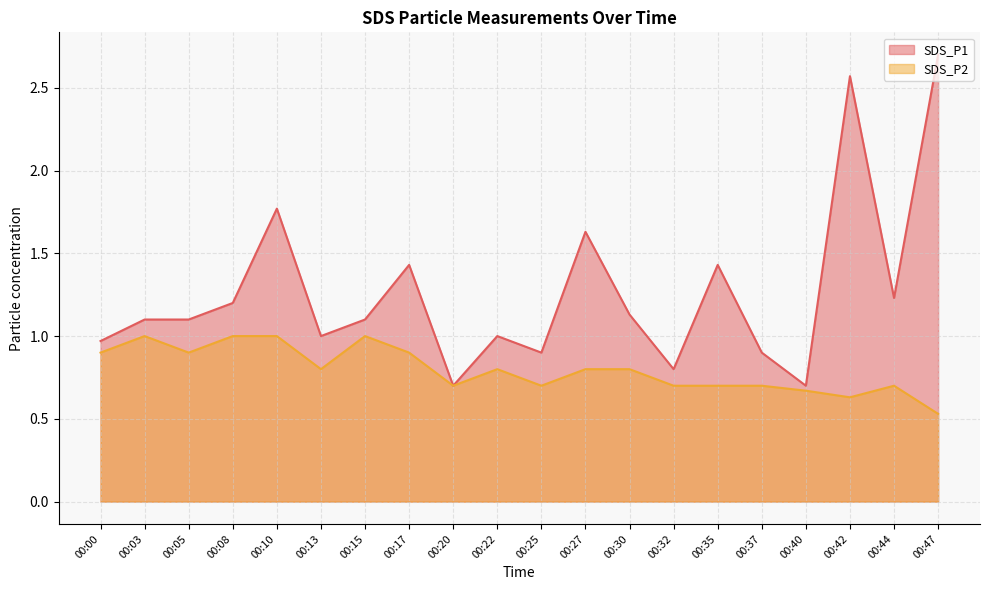

Between 00:20 and 00:13, which is larger?

00:13